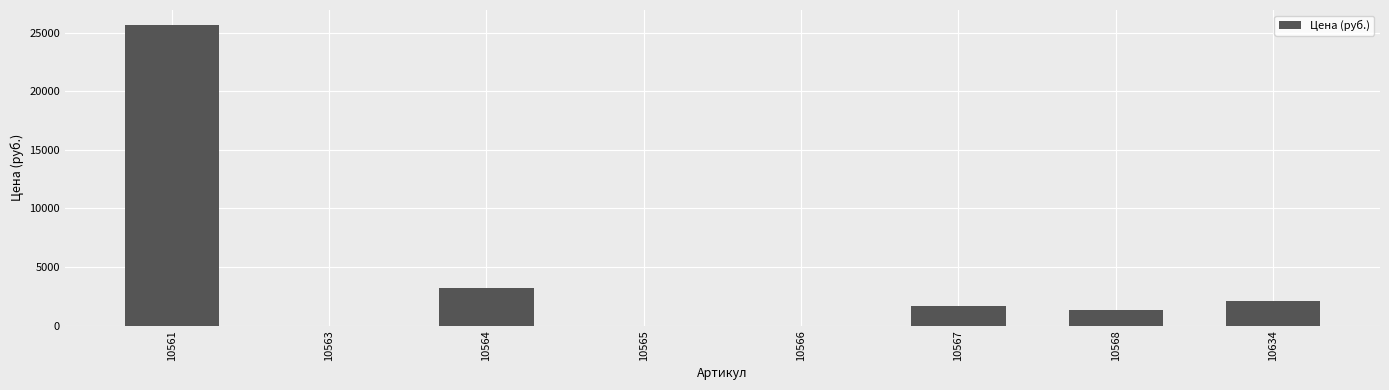

What is the maximum value shown in the chart?

25650